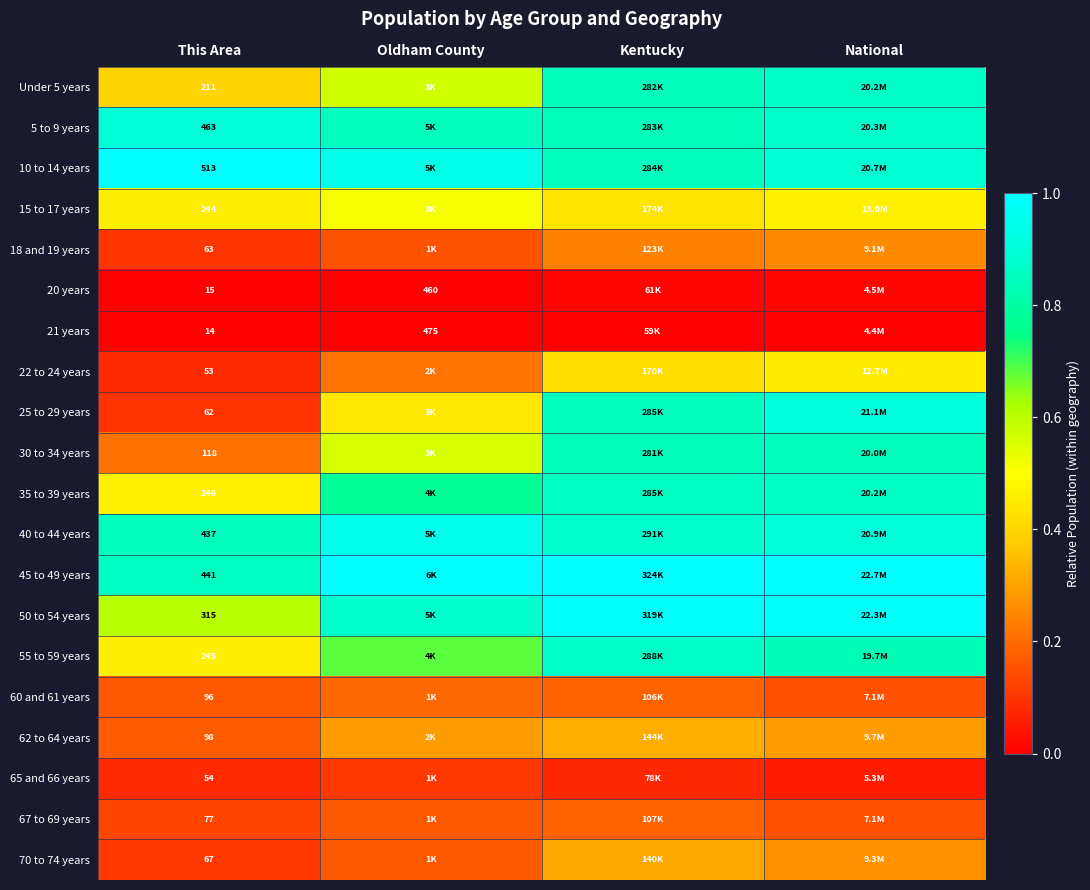

Is it true that 30 to 34 years equals 0.3 at Kentucky?

False